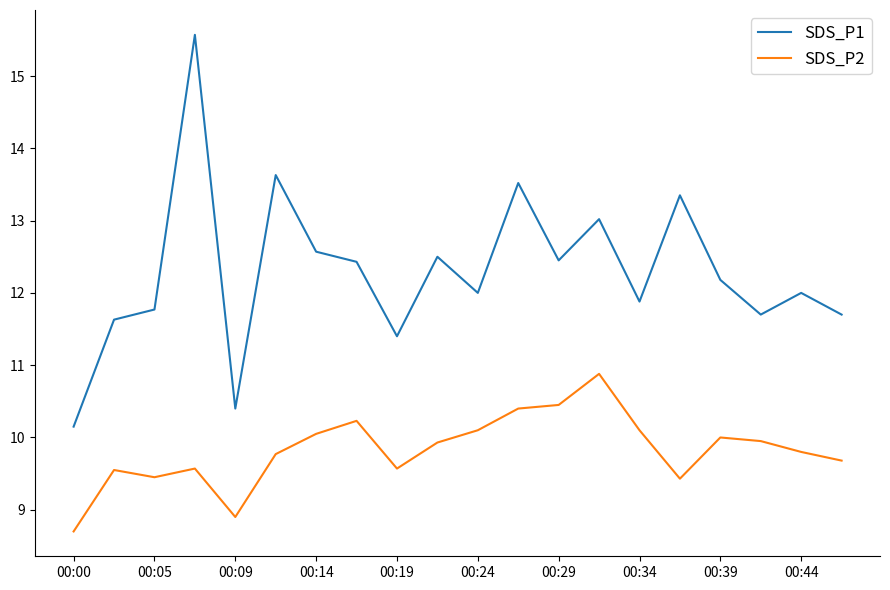

List the series in order of their overall mean, highest first.

SDS_P1, SDS_P2